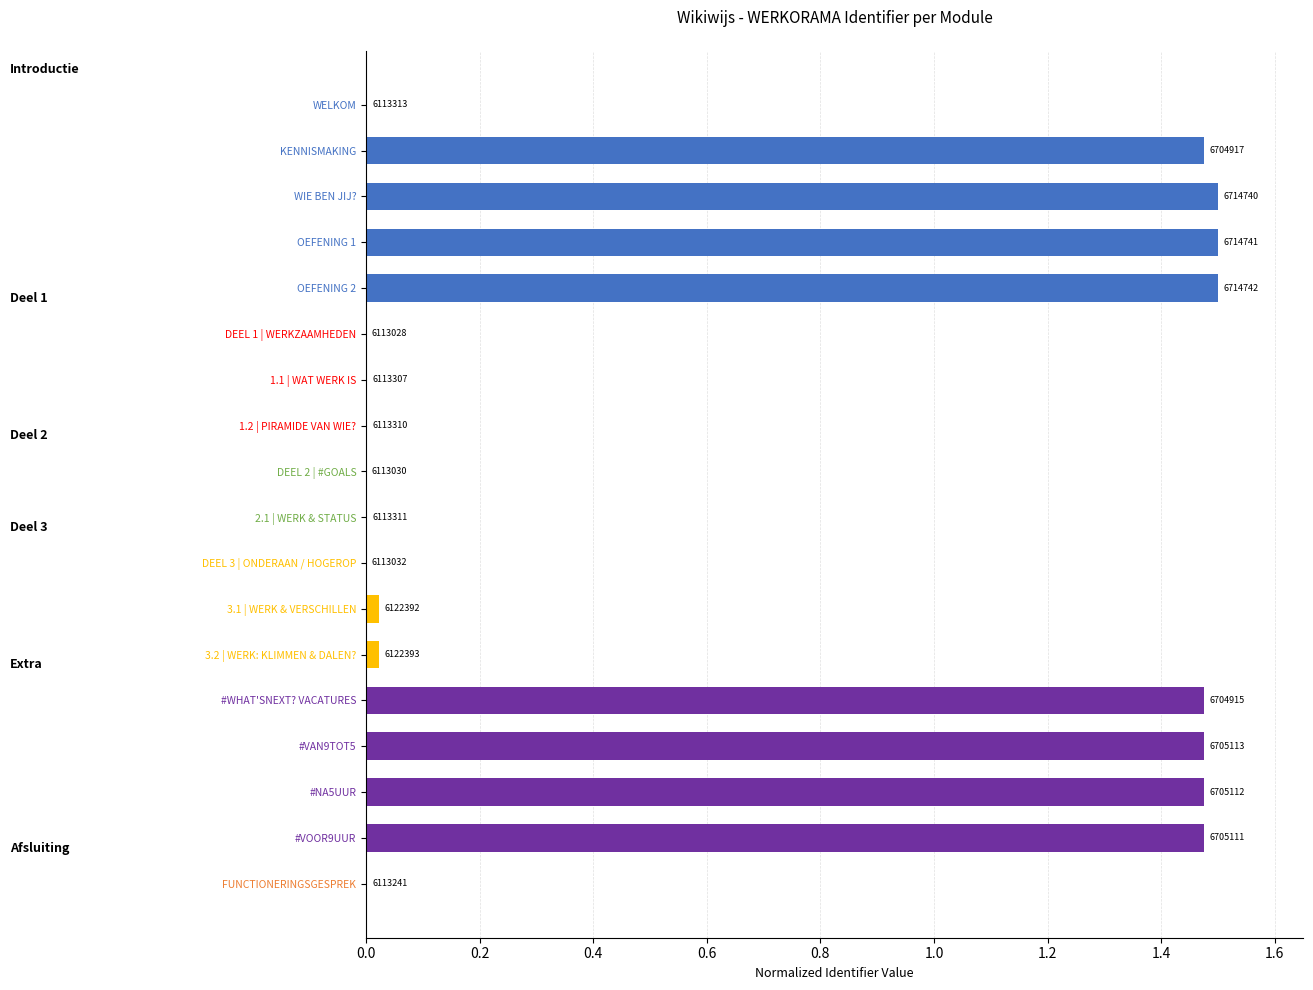

Rank the categories by value from lowest to highest.

DEEL 1 | WERKZAAMHEDEN, DEEL 2 | #GOALS, DEEL 3 | ONDERAAN / HOGEROP, FUNCTIONERINGSGESPREK, 1.1 | WAT WERK IS, 1.2 | PIRAMIDE VAN WIE?, 2.1 | WERK & STATUS, WELKOM, 3.1 | WERK & VERSCHILLEN, 3.2 | WERK: KLIMMEN & DALEN?, #WHAT'SNEXT? VACATURES, KENNISMAKING, #VOOR9UUR, #NA5UUR, #VAN9TOT5, WIE BEN JIJ?, OEFENING 1, OEFENING 2